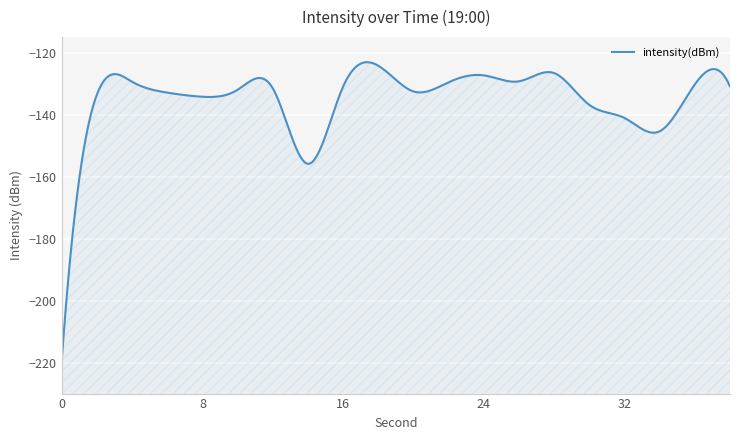

What is the value of the 17th point from the left?

-141.1